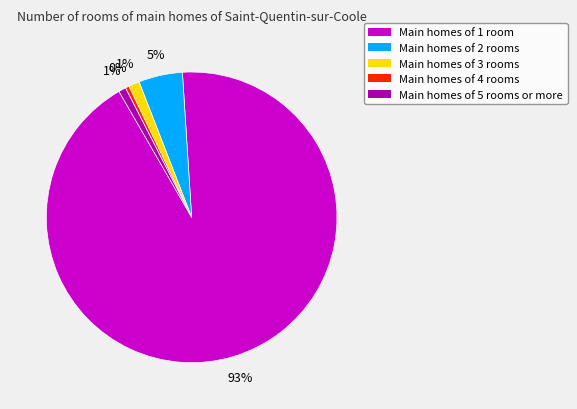

Which category has the biggest portion of the pie?

Main homes of 1 room